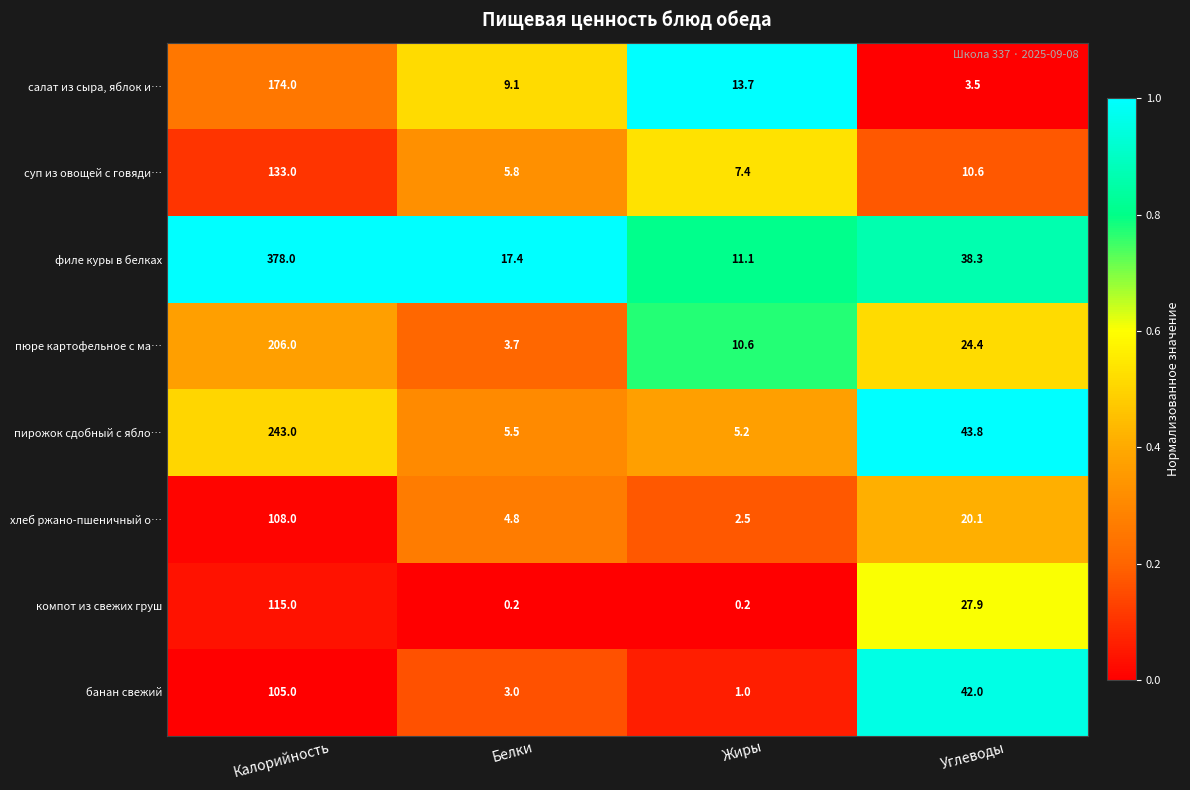

What is the maximum value shown in the chart?

378.0